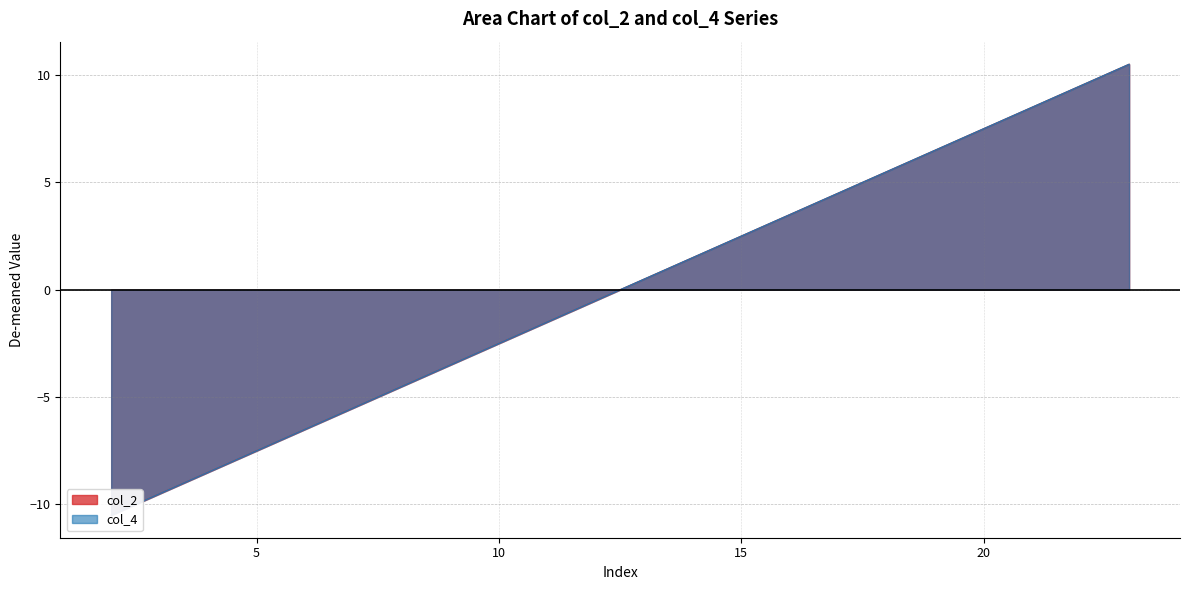

True or false: the data shows -3.5 at 10.

False